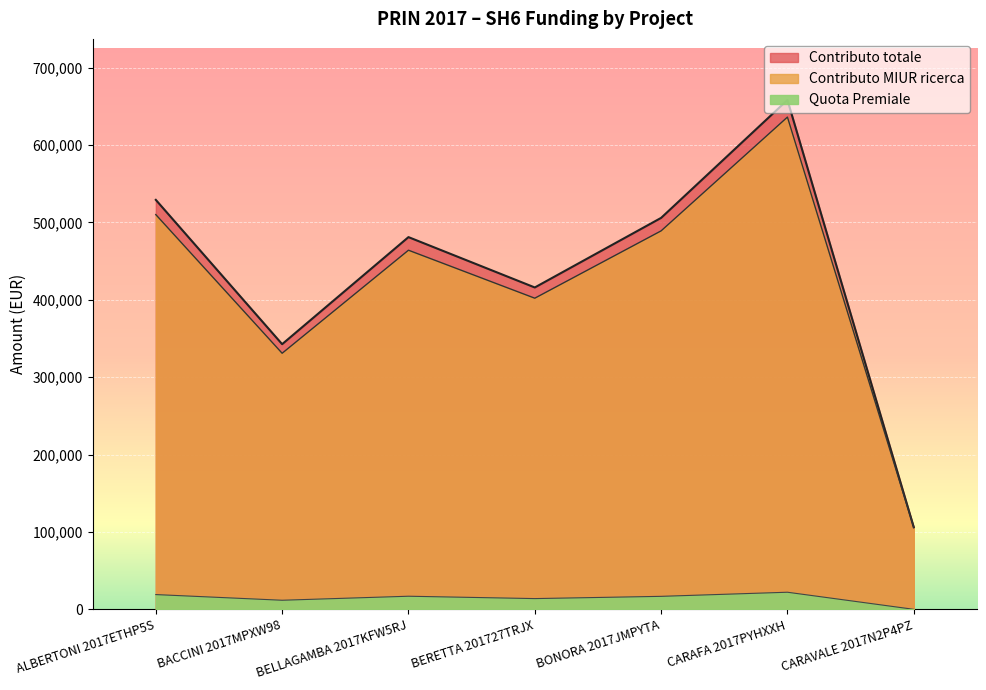

How many values in the Quota Premiale series exceed 16770?

3